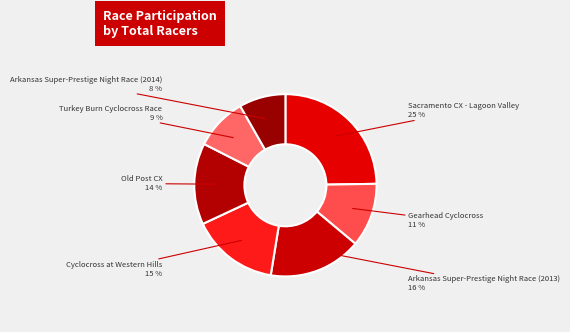

To the nearest percent, what is the average slice percentage?

14%